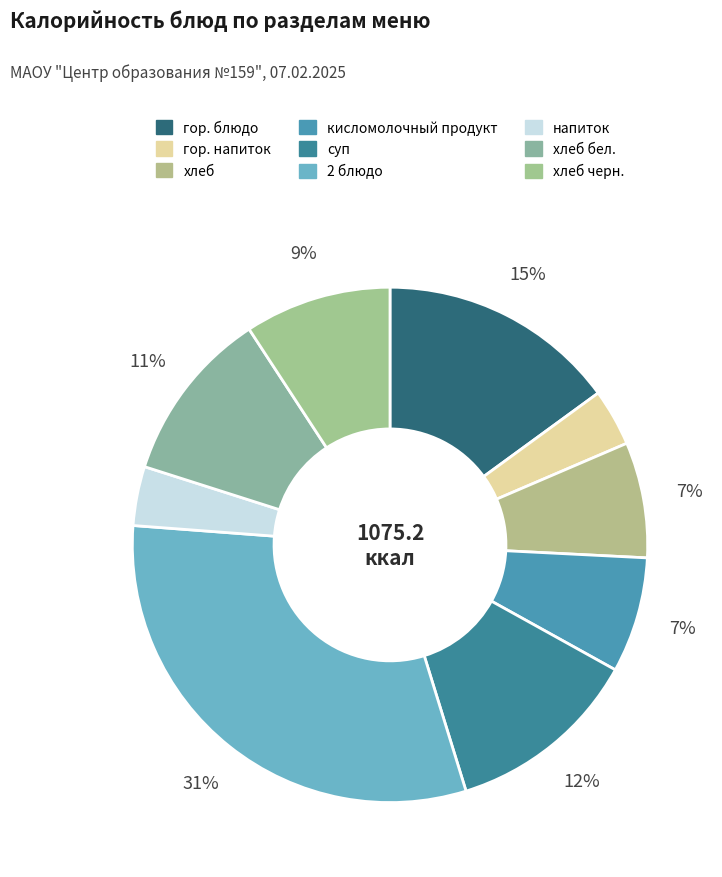

How many slices are in this pie chart?

9